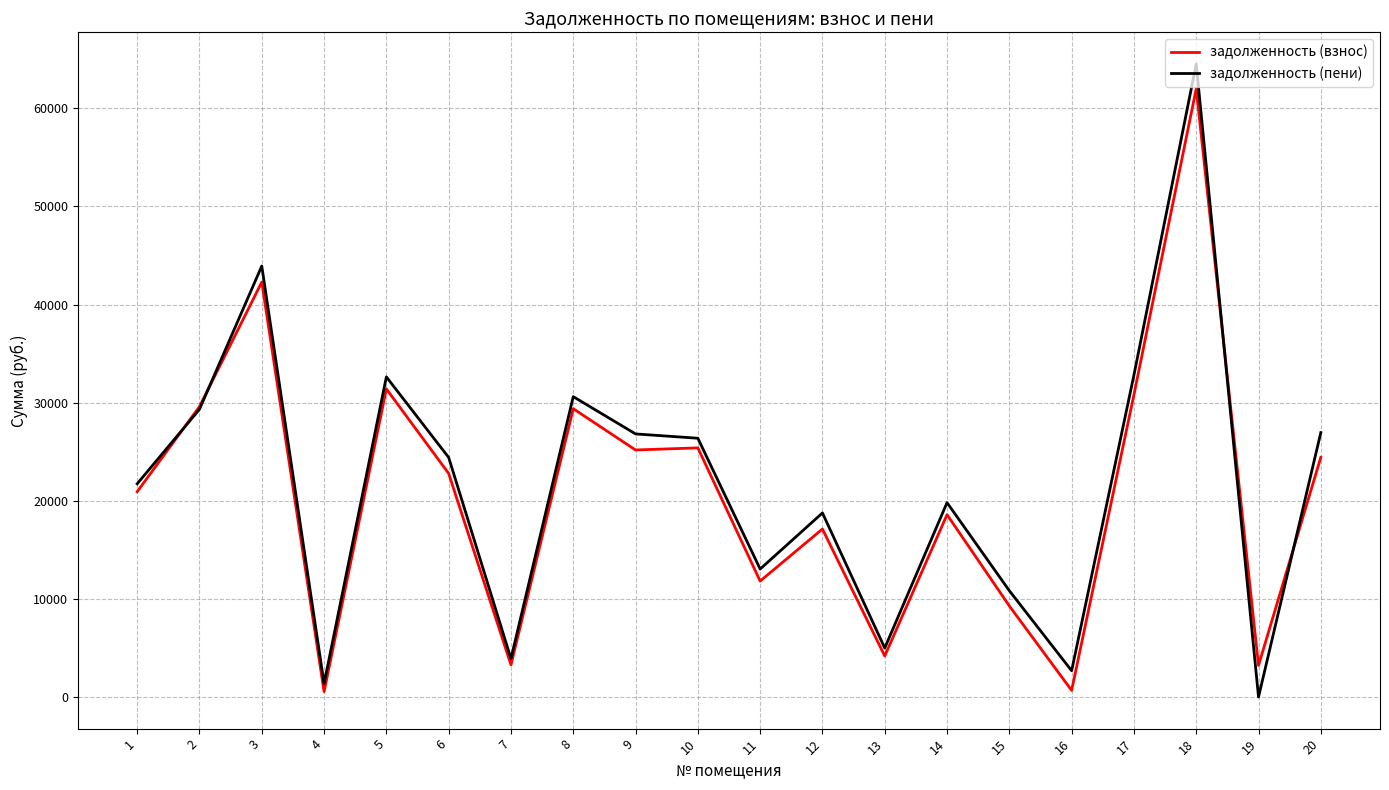

What is the maximum value for задолженность (пени)?

64527.0